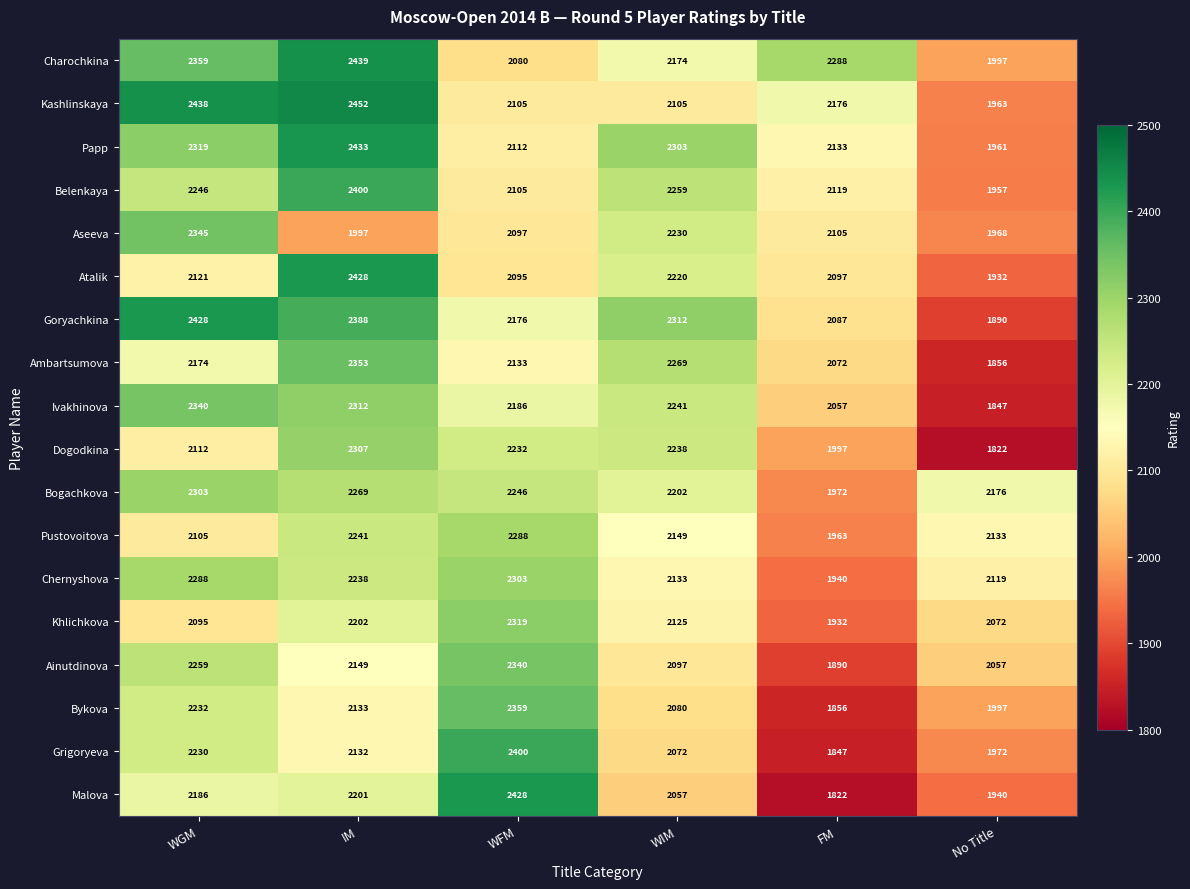

At which label does Bogachkova first exceed 2246?

WGM